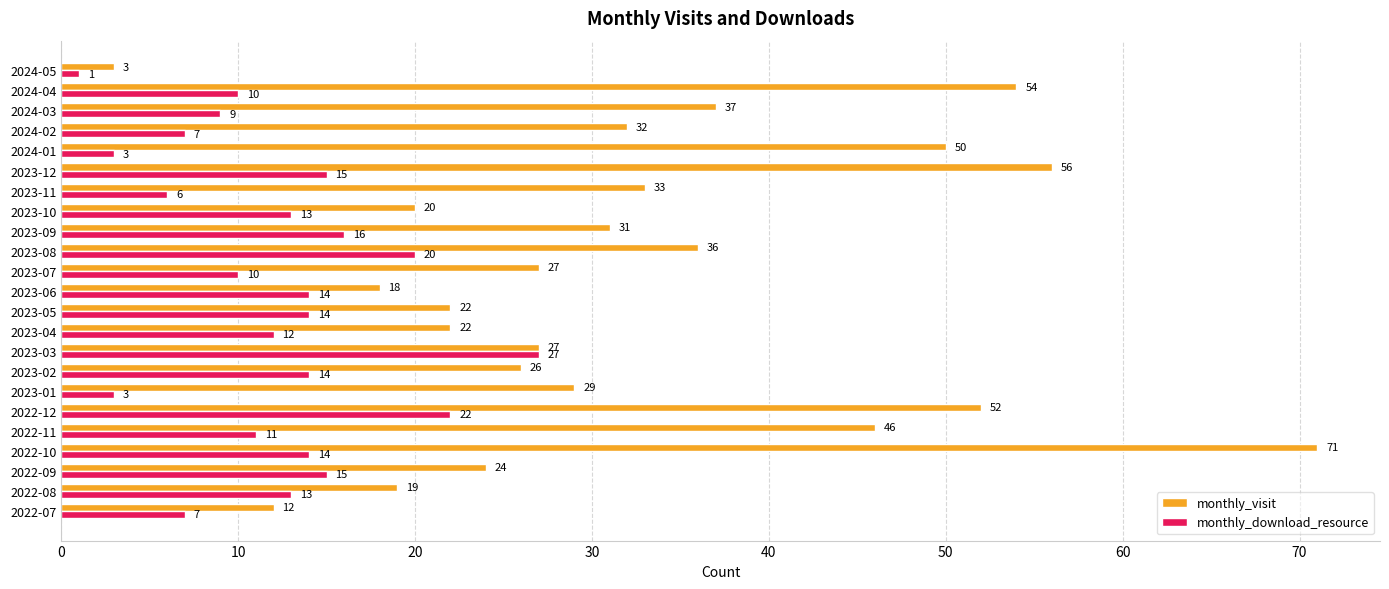

Which series has the largest total across all categories?

monthly_visit